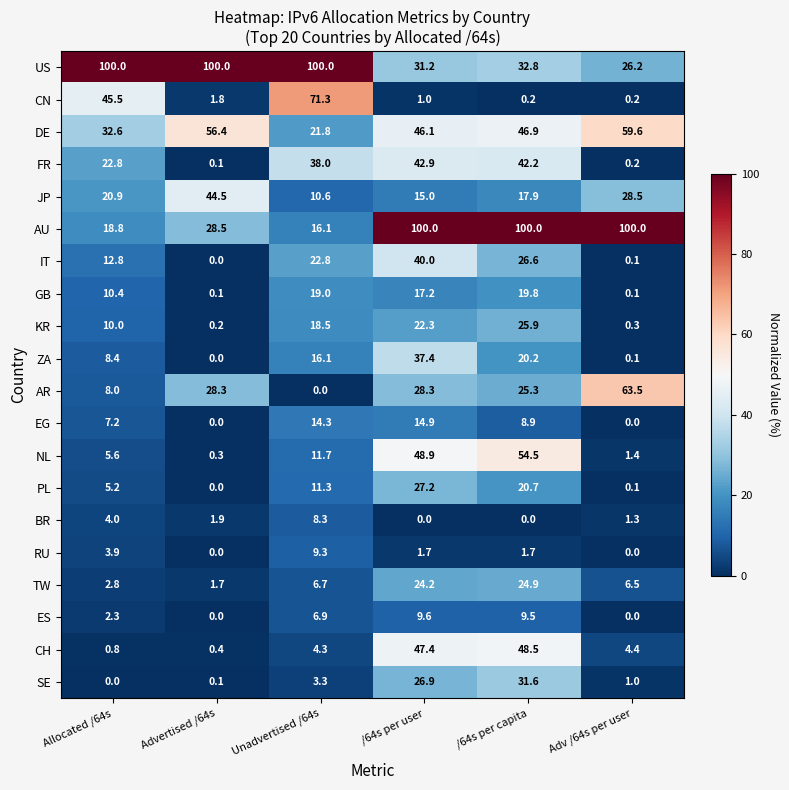

Which series has the largest total across all categories?

US